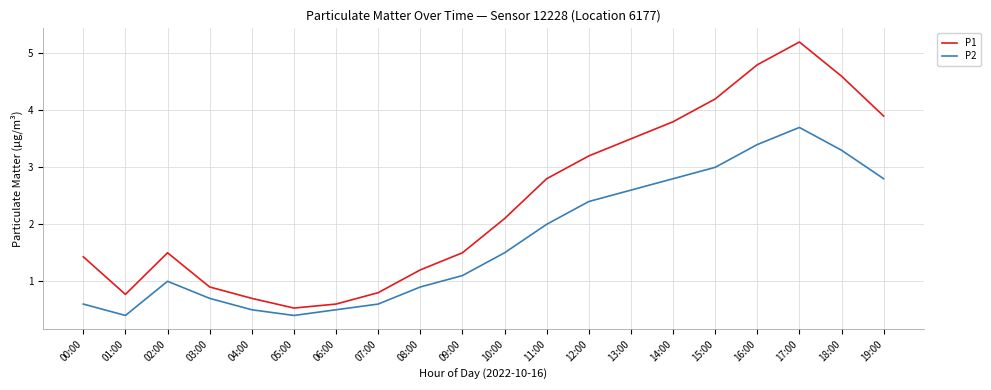

Read the P1 value at 15:00.

4.2